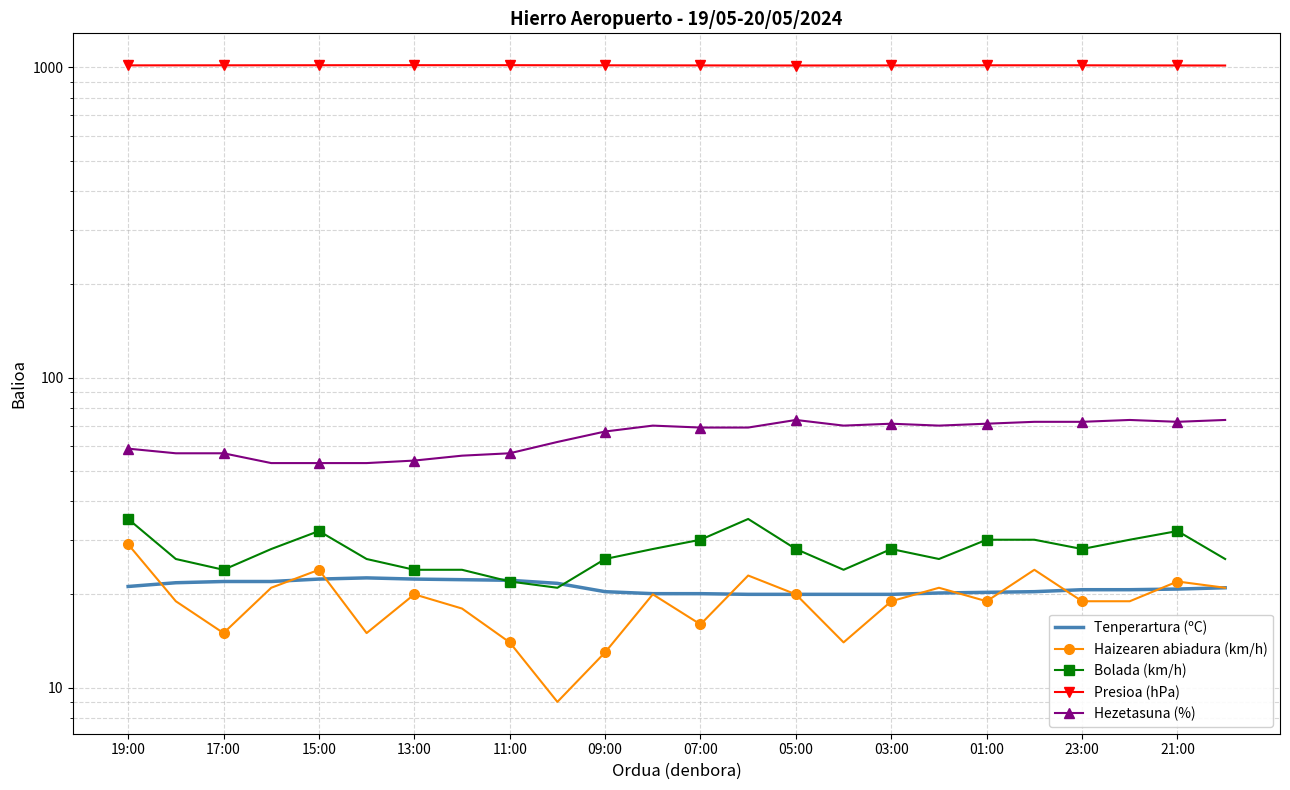

Reading right to left, what are all the values shown in this chart?

Tenperartura (ºC): 21.0	20.8	20.7	20.7	20.4	20.3	20.2	20.0	20.0	20.0	20.0	20.1	20.1	20.4	21.7	22.2	22.3	22.4	22.6	22.4	22.0	22.0	21.8	21.2
Haizearen abiadura (km/h): 21.0	22.0	19.0	19.0	24.0	19.0	21.0	19.0	14.0	20.0	23.0	16.0	20.0	13.0	9.0	14.0	18.0	20.0	15.0	24.0	21.0	15.0	19.0	29.0
Bolada (km/h): 26.0	32.0	30.0	28.0	30.0	30.0	26.0	28.0	24.0	28.0	35.0	30.0	28.0	26.0	21.0	22.0	24.0	24.0	26.0	32.0	28.0	24.0	26.0	35.0
Presioa (hPa): 1014.4	1014.9	1015.3	1016.1	1016.2	1016.2	1015.6	1015.3	1014.8	1014.6	1014.7	1015.3	1015.6	1016.1	1016.5	1017.0	1017.0	1017.0	1017.1	1016.6	1016.4	1016.0	1015.9	1015.6
Hezetasuna (%): 73.0	72.0	73.0	72.0	72.0	71.0	70.0	71.0	70.0	73.0	69.0	69.0	70.0	67.0	62.0	57.0	56.0	54.0	53.0	53.0	53.0	57.0	57.0	59.0